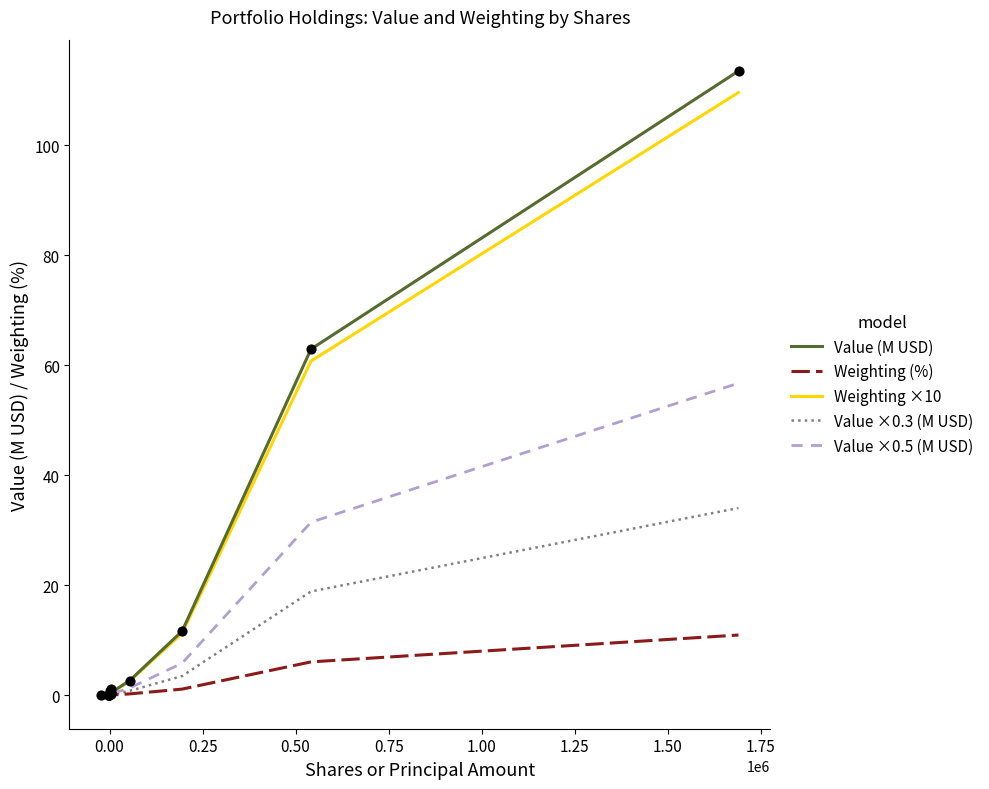

At how many categories does at least one series exceed 39?

2